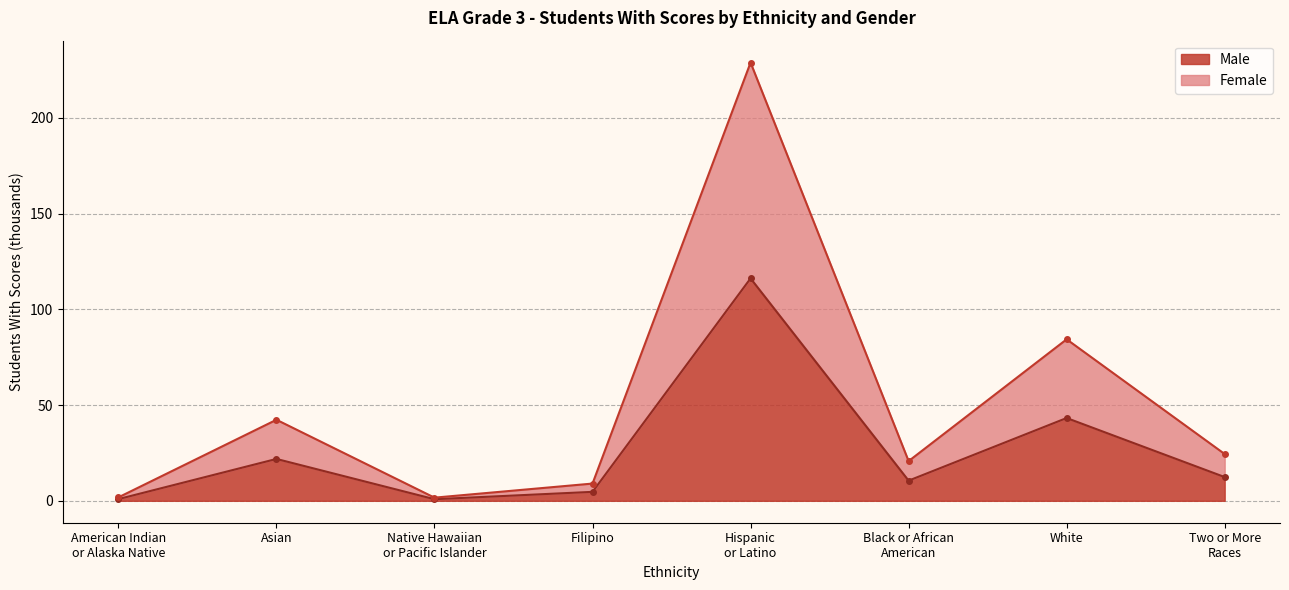

List the labels in order of Female value, smallest first.

Native Hawaiian
or Pacific Islander, American Indian
or Alaska Native, Filipino, Black or African
American, Two or More
Races, Asian, White, Hispanic
or Latino